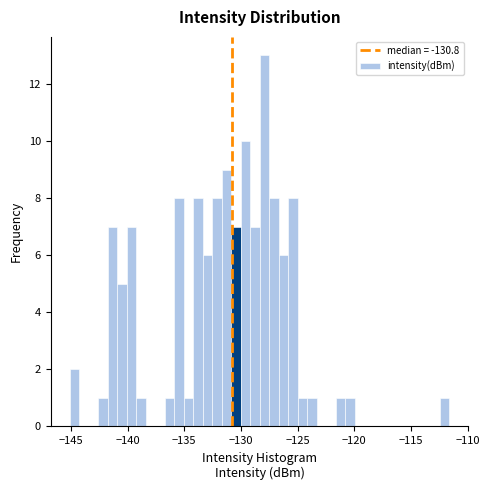

Around what value on the x-axis is the tallest bar? Give the approximate position of its centre, as read against the axis.

-128.0